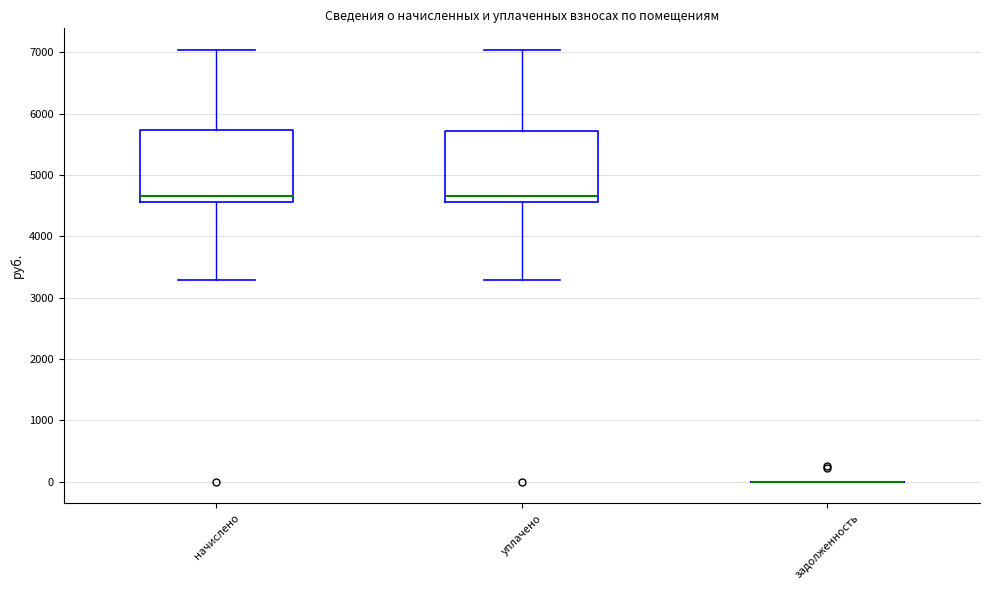

Where is the upper edge of the box for начислено on the y-axis? The values are not printed on the chart, so give them approximately, as read against the axis.

5700